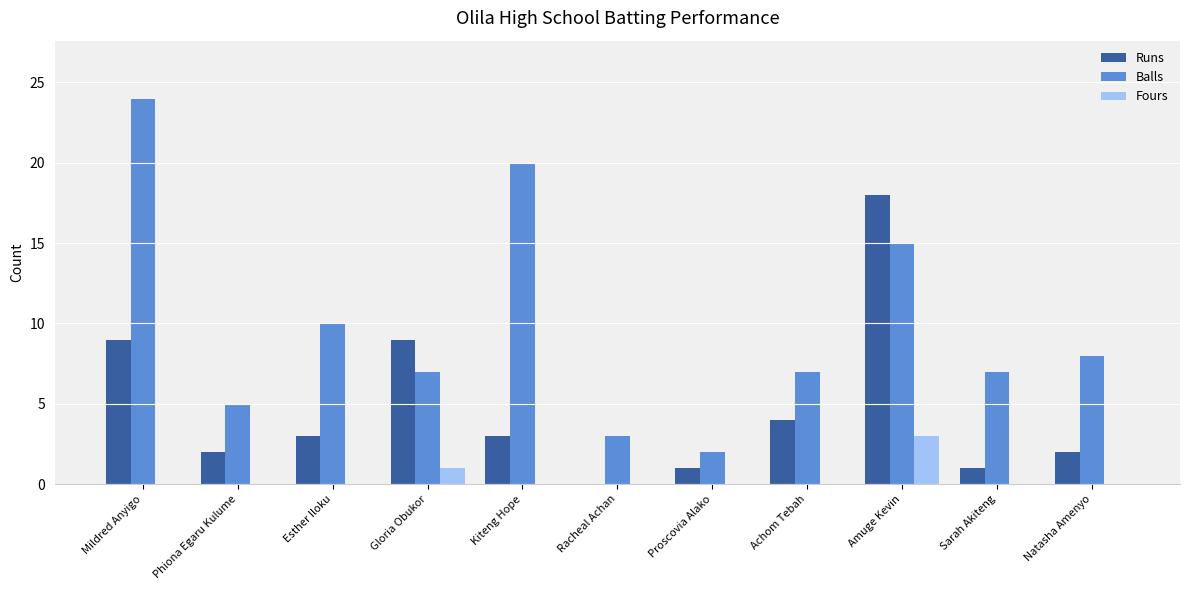

The value of Balls at Esther Iloku is 2. True or false?

False